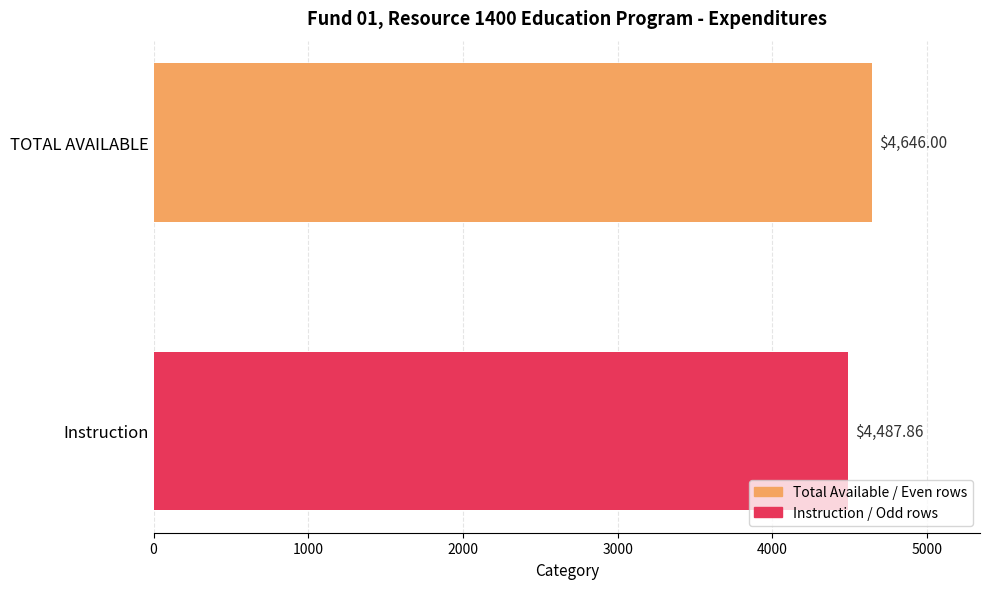

List the labels in order of value, largest first.

TOTAL AVAILABLE, Instruction